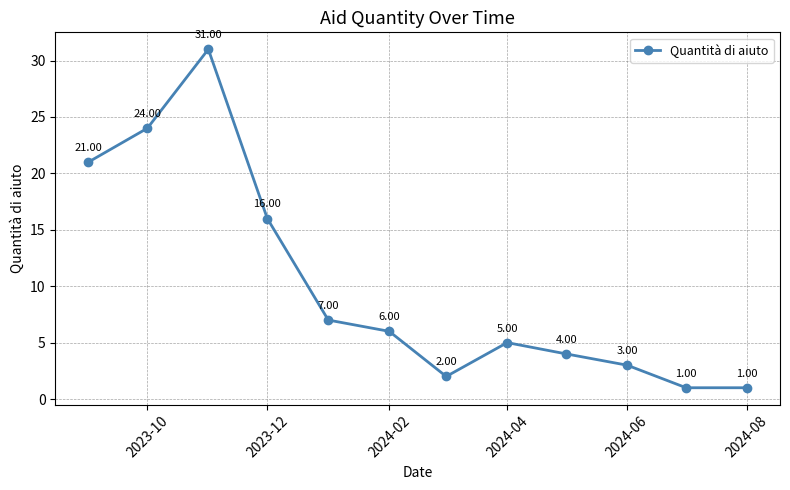

True or false: the data has more than 2 interior local peaks.

False